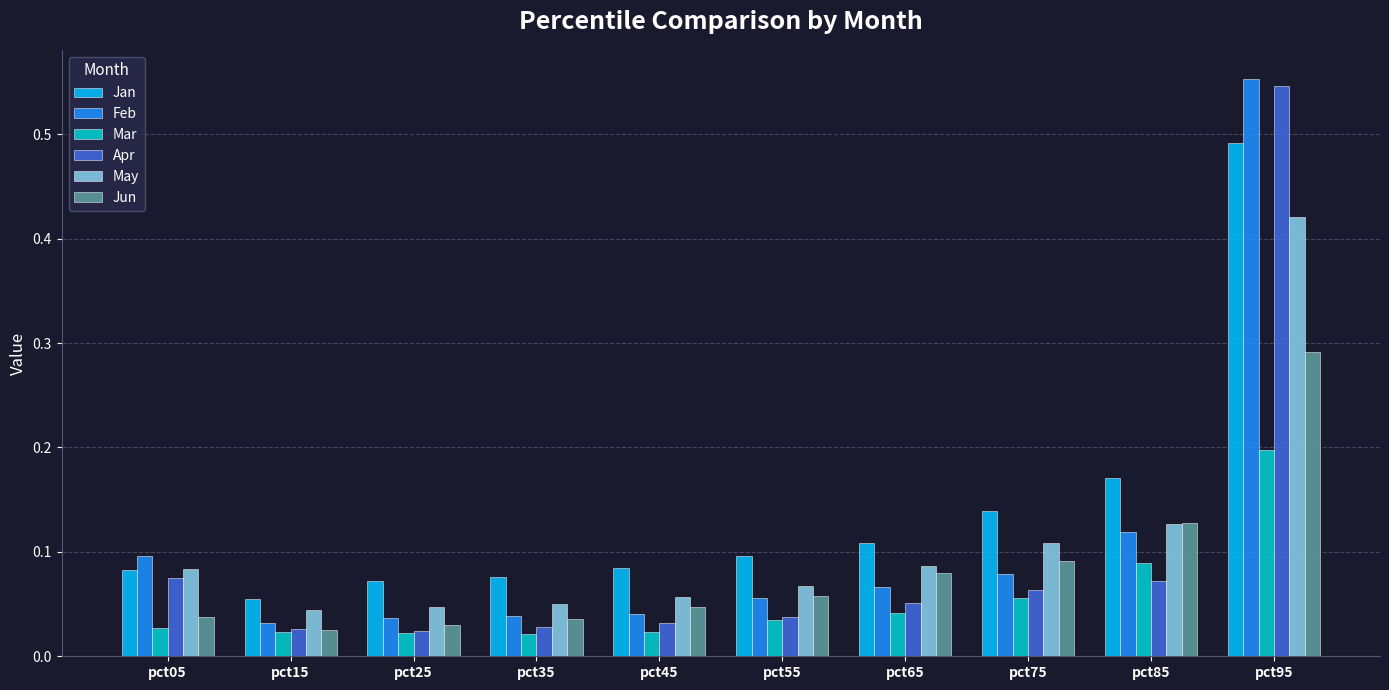

The Jun series shows 0.1 at pct65. True or false?

True